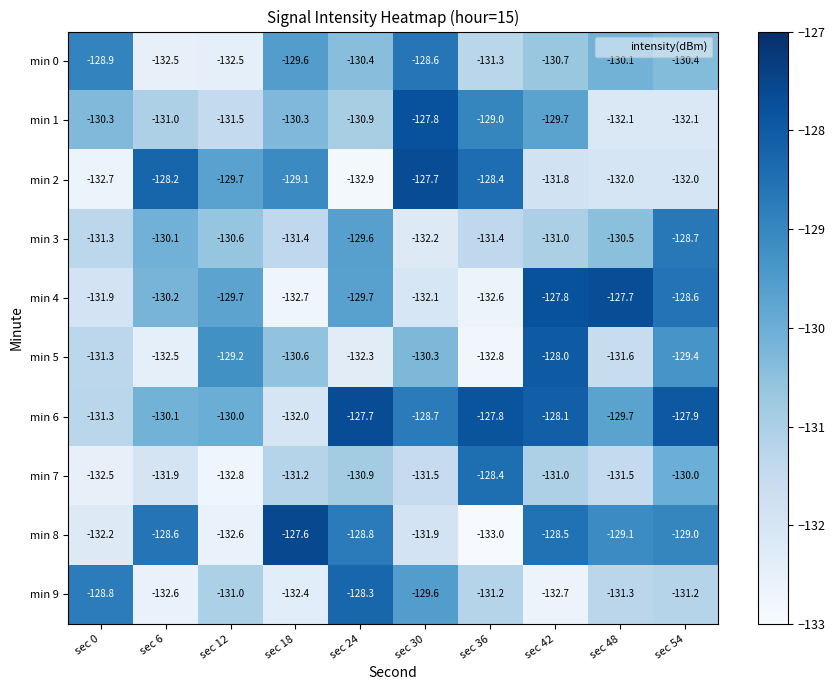

Which series has the largest range (max minus min)?

min 8